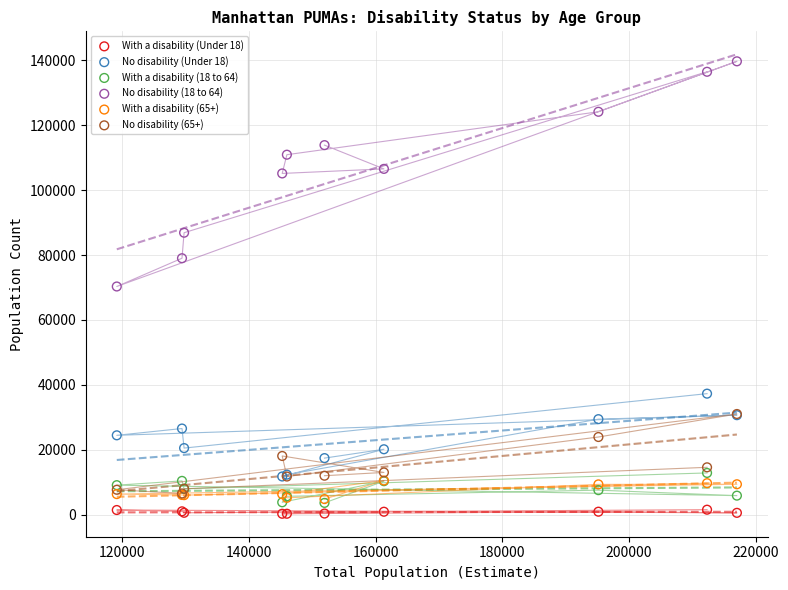

What are all the series names shown in the legend?

With a disability (Under 18), No disability (Under 18), With a disability (18 to 64), No disability (18 to 64), With a disability (65+), No disability (65+)